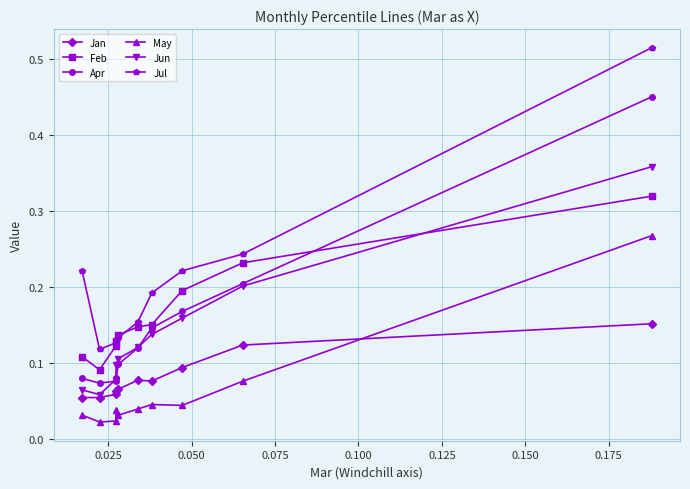

Which series has the widest spread of values?

Jul